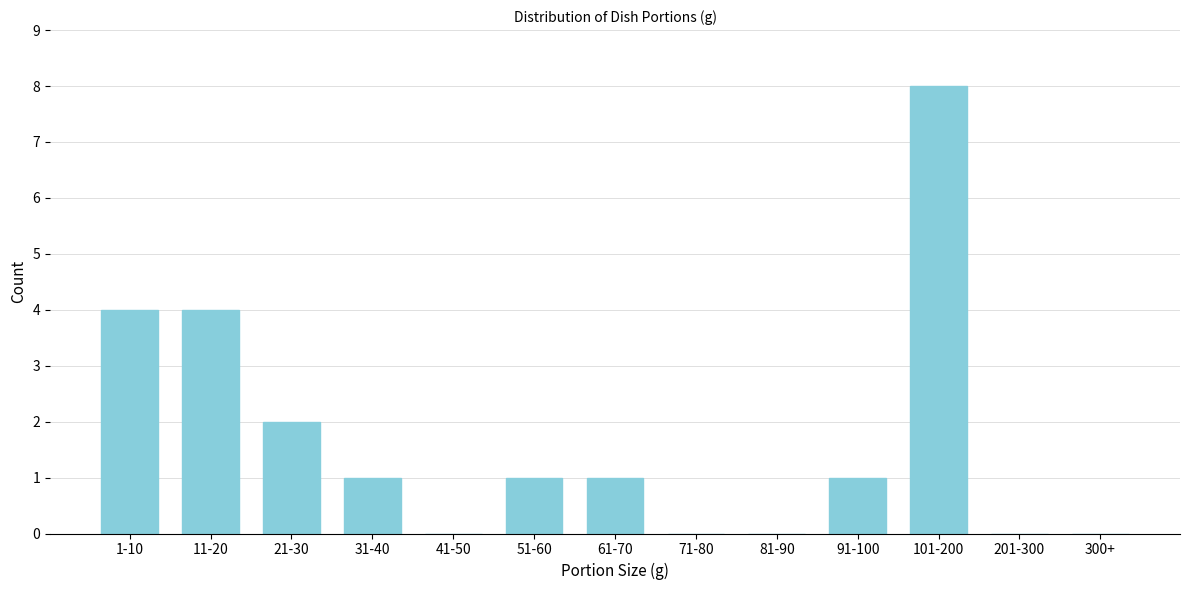

Reading right to left, extract all data points from this chart.

300+=0	201-300=0	101-200=8	91-100=1	81-90=0	71-80=0	61-70=1	51-60=1	41-50=0	31-40=1	21-30=2	11-20=4	1-10=4